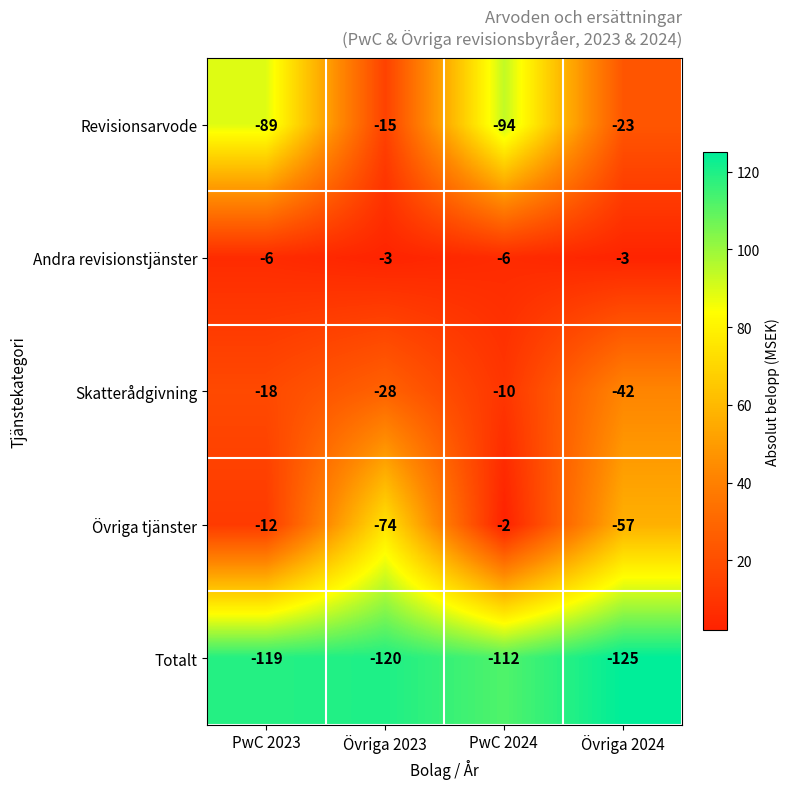

Reading left to right, transcribe all the data shown in this chart.

Revisionsarvode: PwC 2023=-89	Övriga 2023=-15	PwC 2024=-94	Övriga 2024=-23
Andra revisionstjänster: PwC 2023=-6	Övriga 2023=-3	PwC 2024=-6	Övriga 2024=-3
Skatterådgivning: PwC 2023=-18	Övriga 2023=-28	PwC 2024=-10	Övriga 2024=-42
Övriga tjänster: PwC 2023=-12	Övriga 2023=-74	PwC 2024=-2	Övriga 2024=-57
Totalt: PwC 2023=-119	Övriga 2023=-120	PwC 2024=-112	Övriga 2024=-125